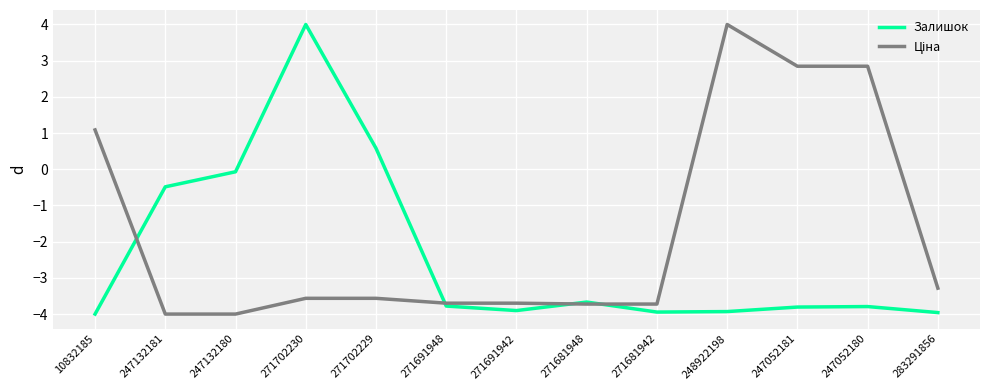

What position from the left is 271702230?

4